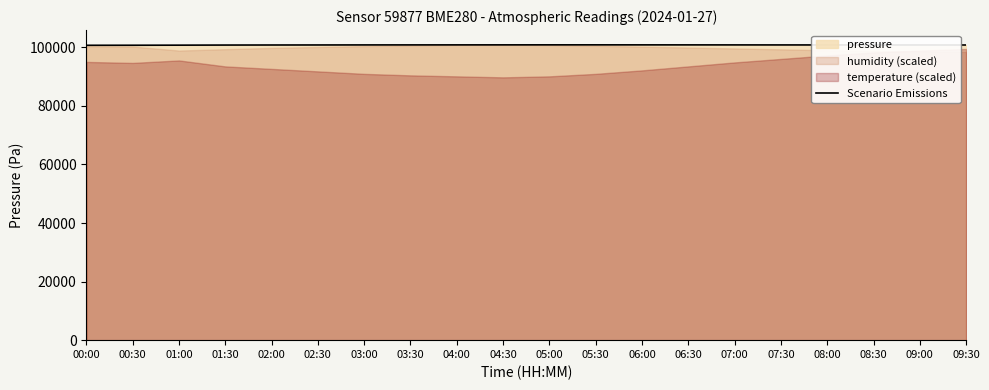

What is the label of the 5th point from the right?

07:30